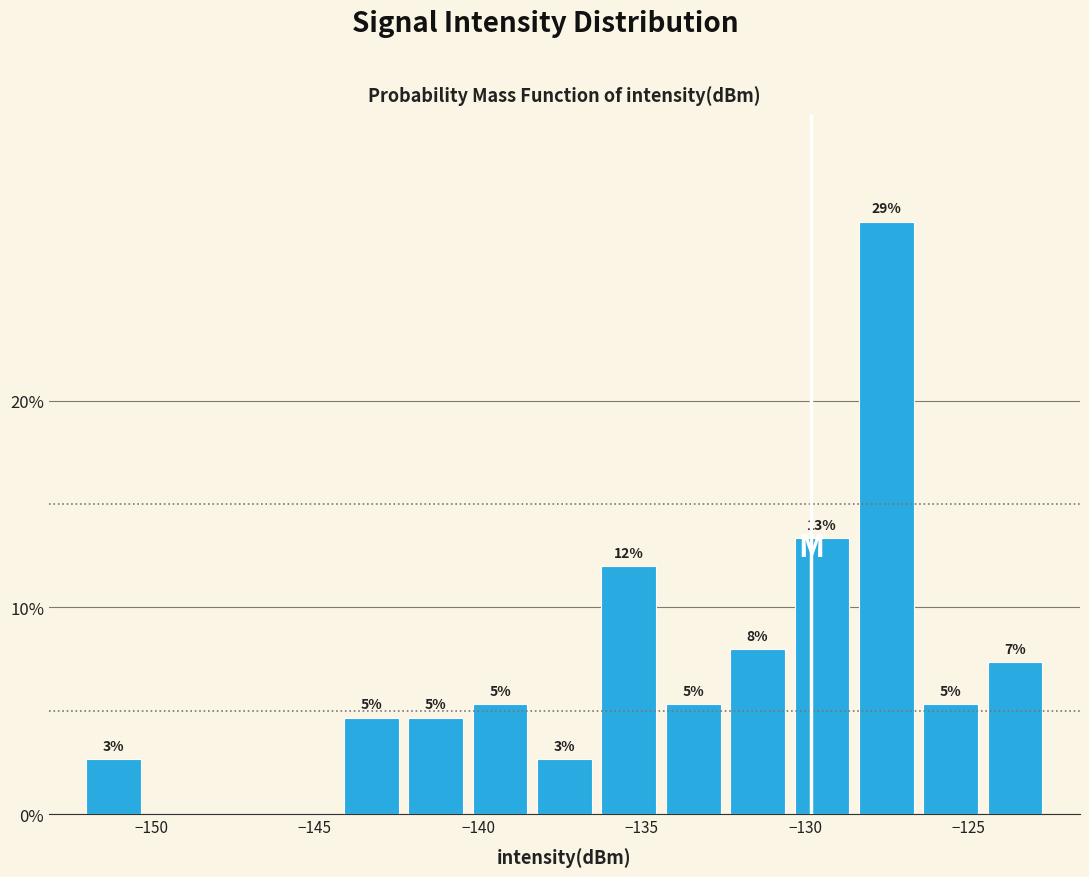

Read against the x-axis, roughly where is the centre of the tallest bar?

-127.5